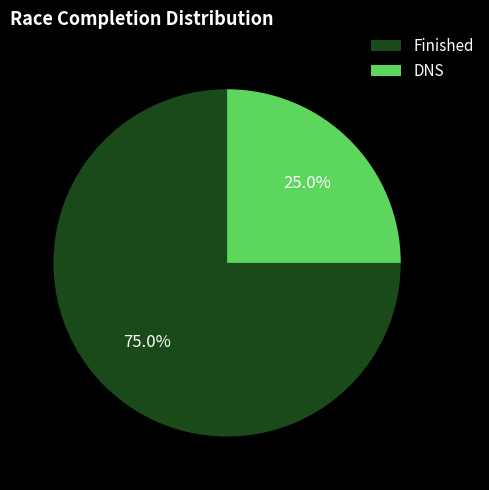

How much of the chart is everything except DNS?

75.0%